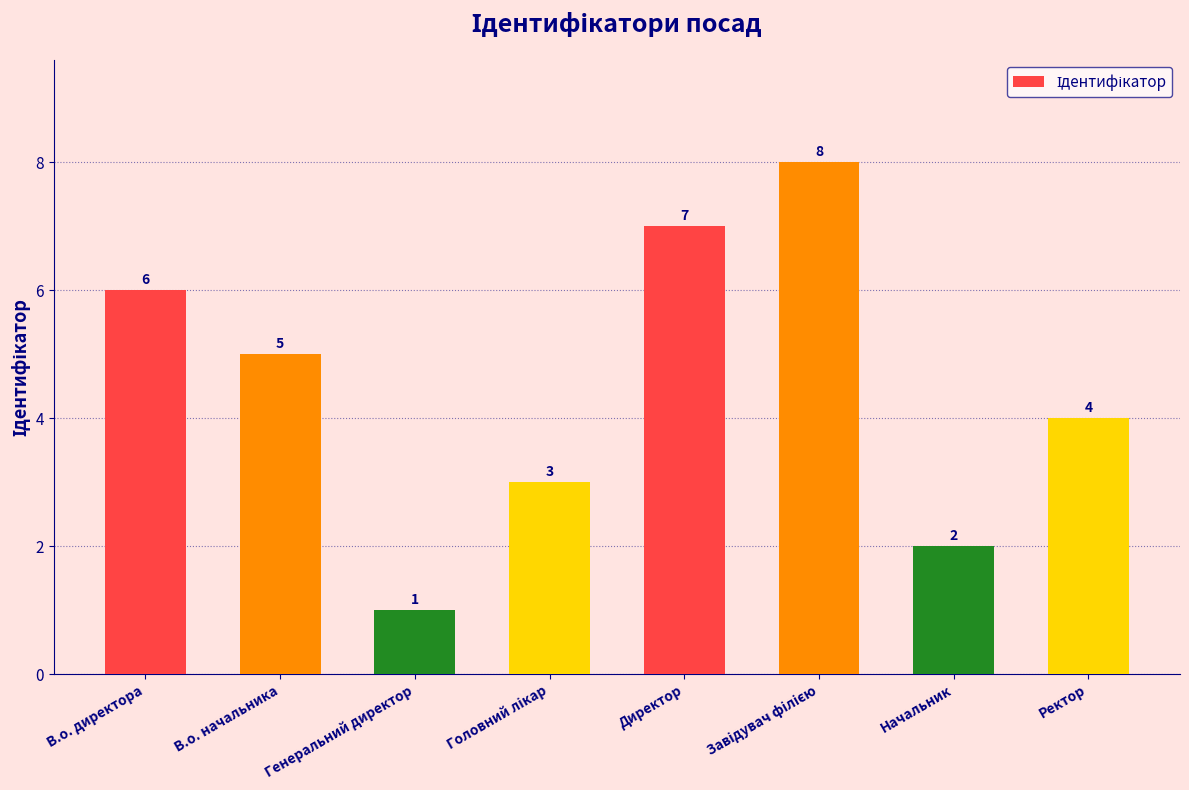

Reading left to right, extract all data points from this chart.

6	5	1	3	7	8	2	4